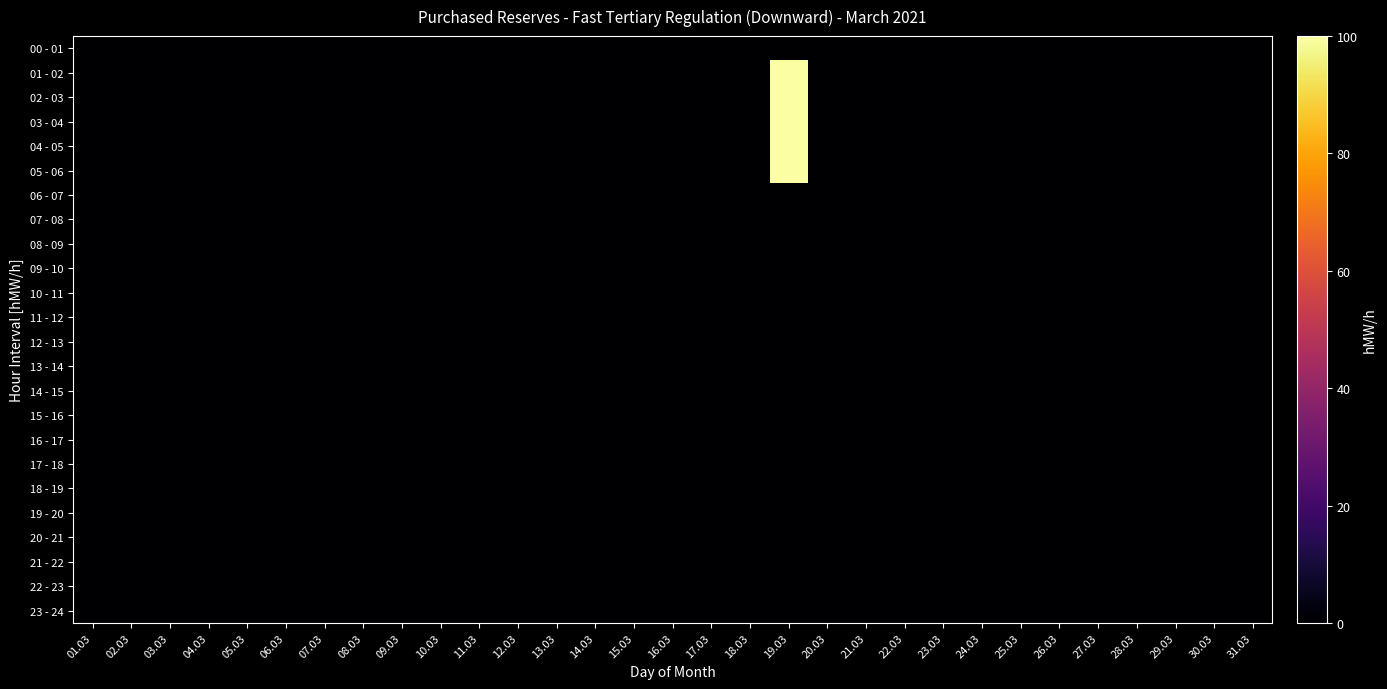

Which series changed the most between 17.03 and 29.03?

00 - 01